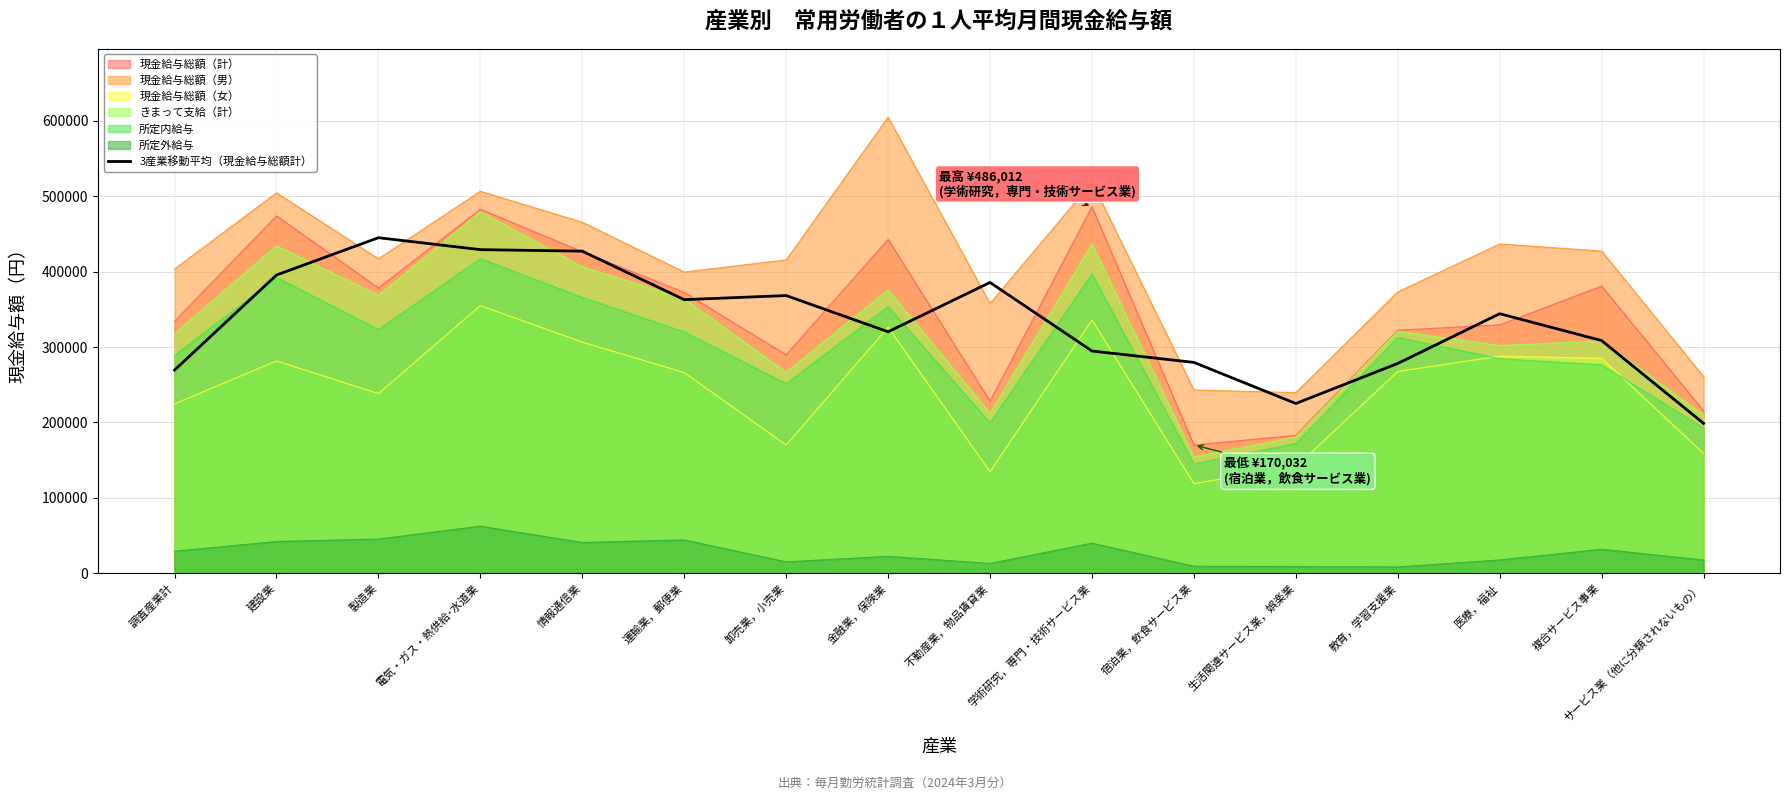

At which category does the data reach its first local valley?

運輸業，郵便業